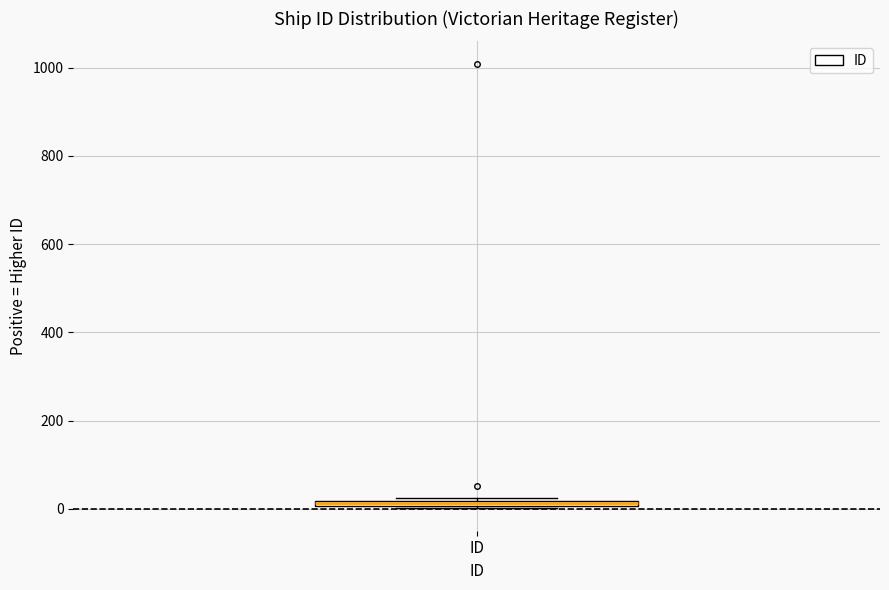

Where is the upper edge of the box for ID on the y-axis? The values are not printed on the chart, so give them approximately, as read against the axis.

20